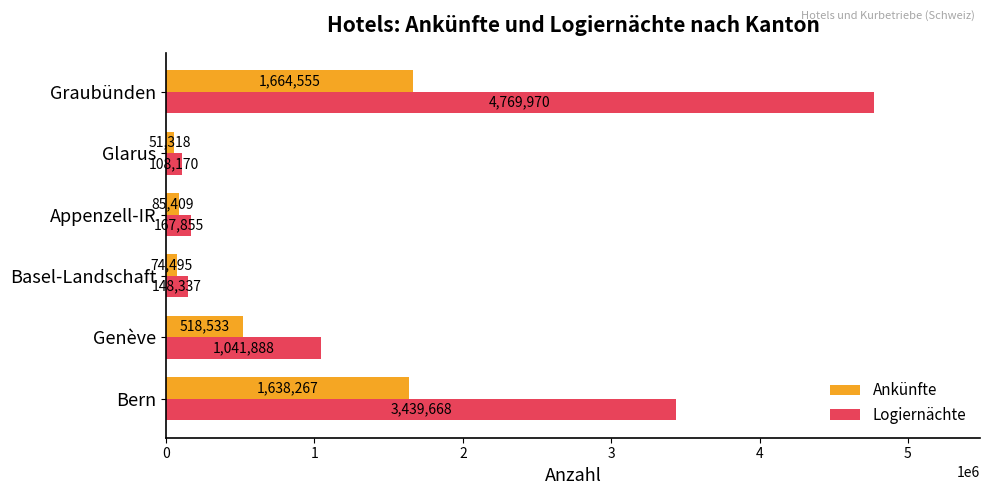

Which series has the largest range (max minus min)?

Logiernächte